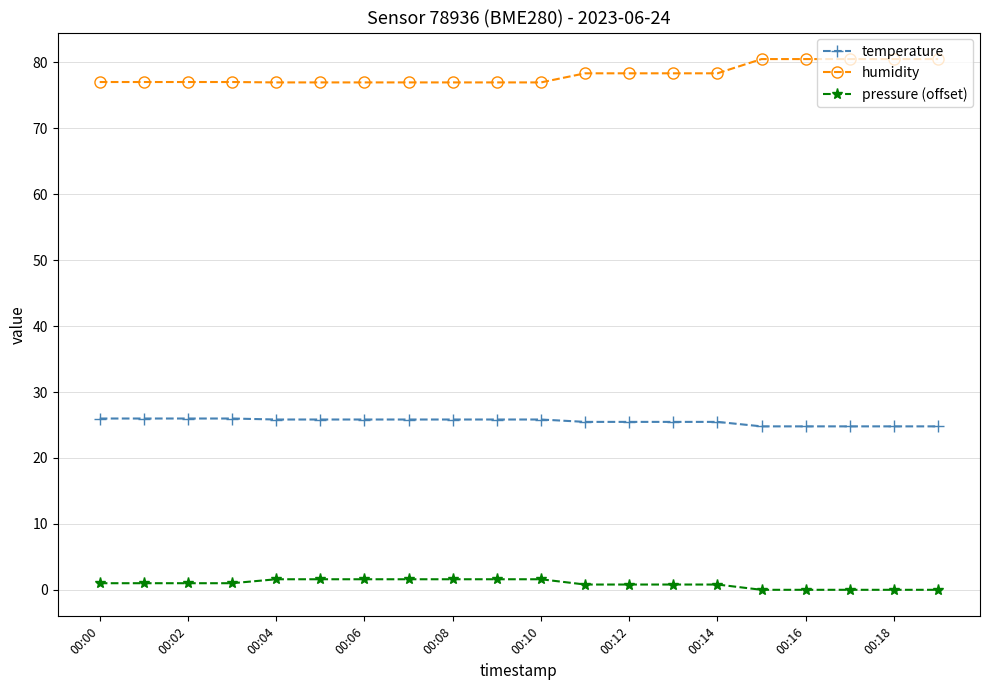

What is the lowest value of the temperature series?

24.8